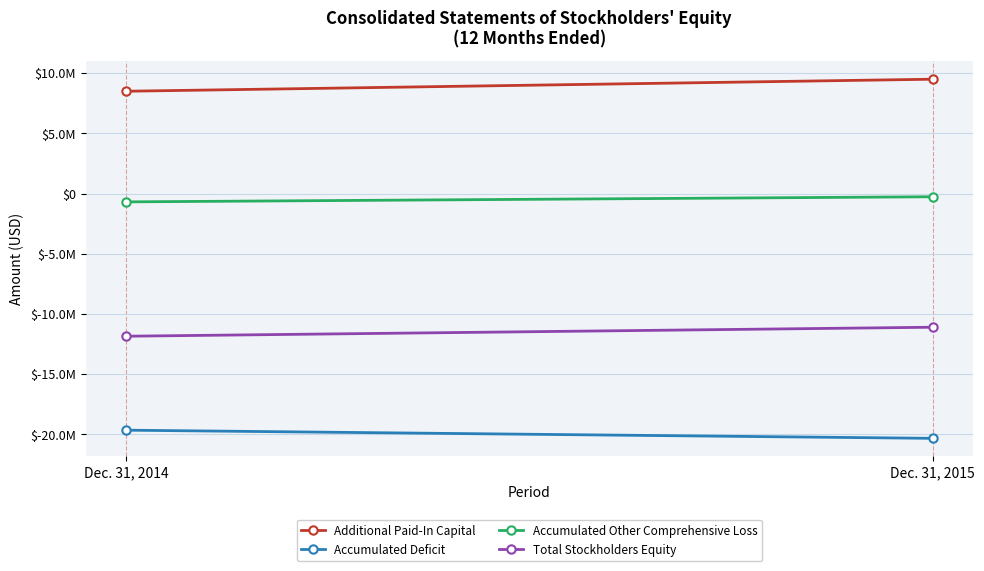

True or false: Total Stockholders Equity has a value of -7270345 at Dec. 31, 2015.

False